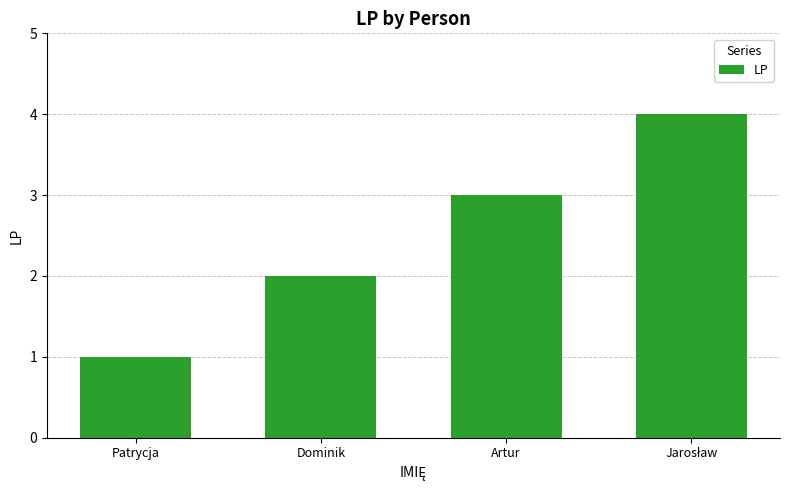

What is the ratio of the value at Patrycja to the value at Artur?

0.3